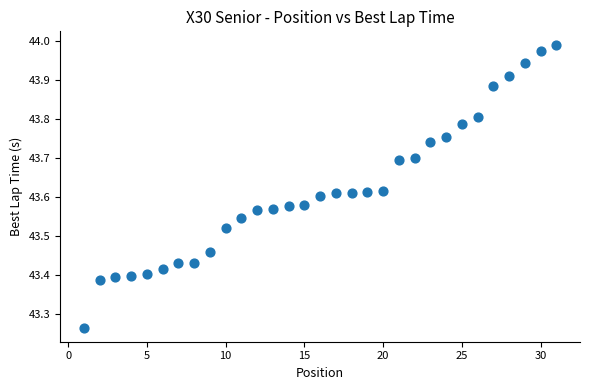

What is the range of Y values (max minus min)?

0.7